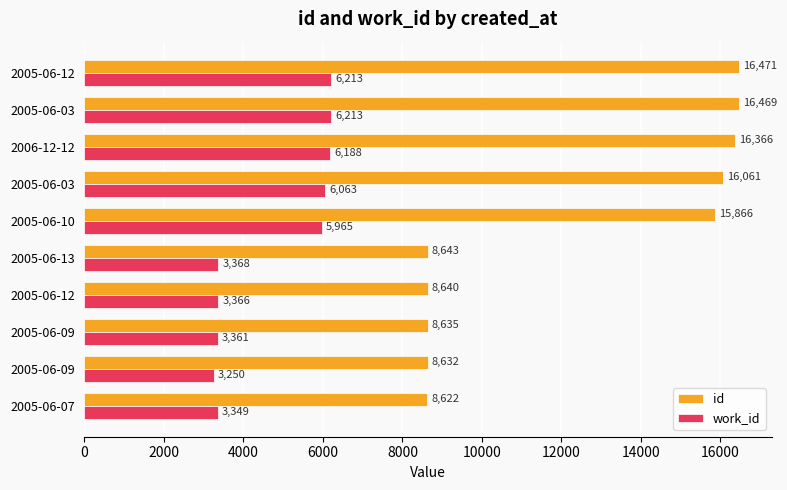

How many series are shown in this chart?

2